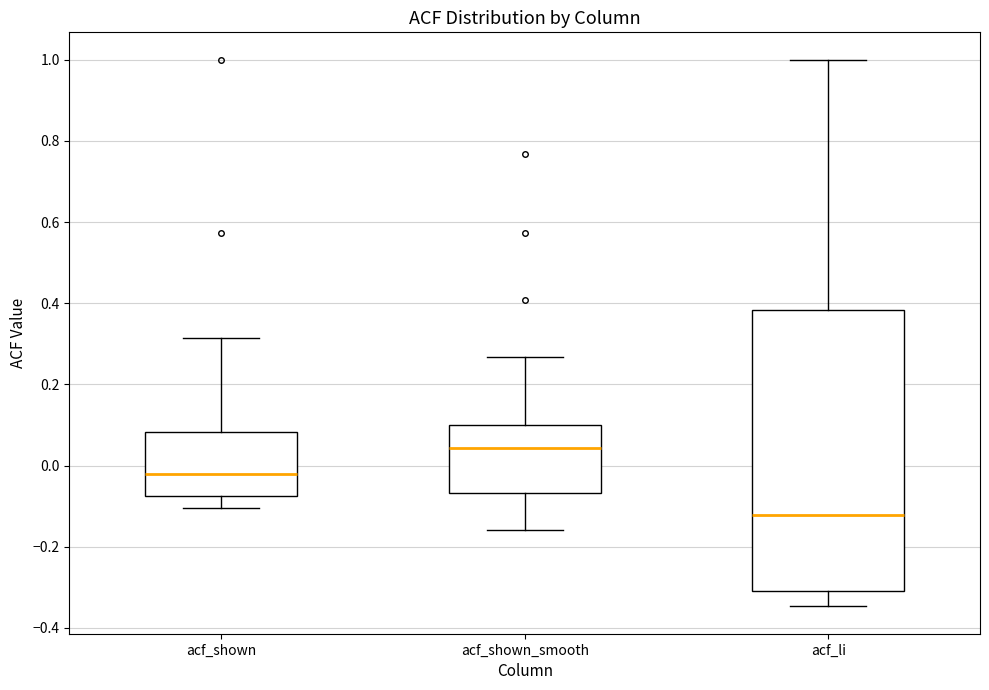

Reading left to right, read every box against the y-axis: the position of its median line, the range the box covers, and the ends of its whiskers. The values are not printed on the chart, so give them approximately, as read against the axis.

acf_shown: median -0.02, box -0.08 to 0.08, whiskers -0.10 to 0.32
acf_shown_smooth: median 0.04, box -0.06 to 0.10, whiskers -0.16 to 0.26
acf_li: median -0.12, box -0.30 to 0.38, whiskers -0.34 to 1.00